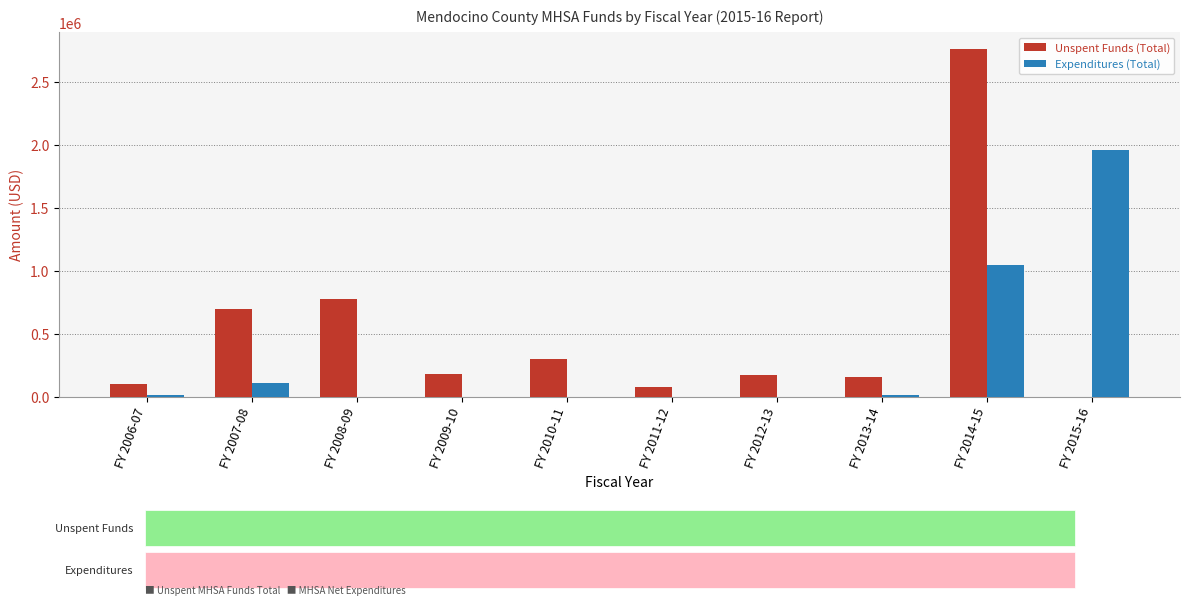

Does the chart contain stacked bars?

No